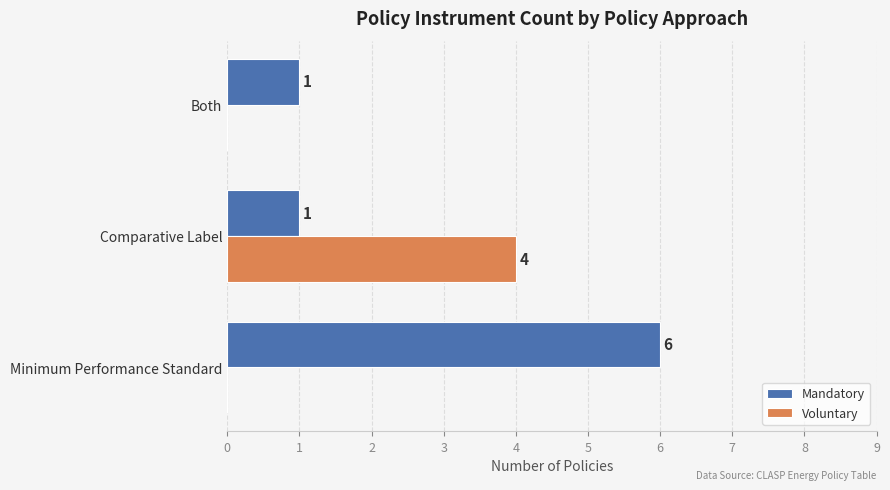

At which category does the chart reach its peak across all series?

Minimum Performance Standard